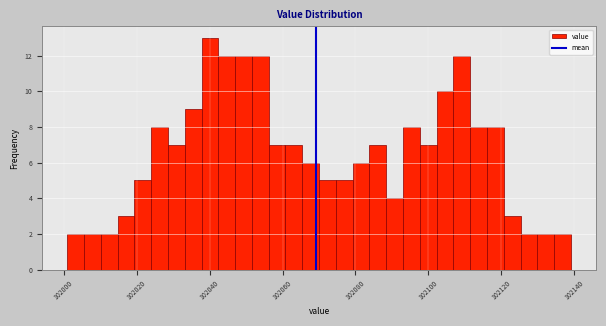

Read against the x-axis, roughly where is the centre of the tallest bar?

102040